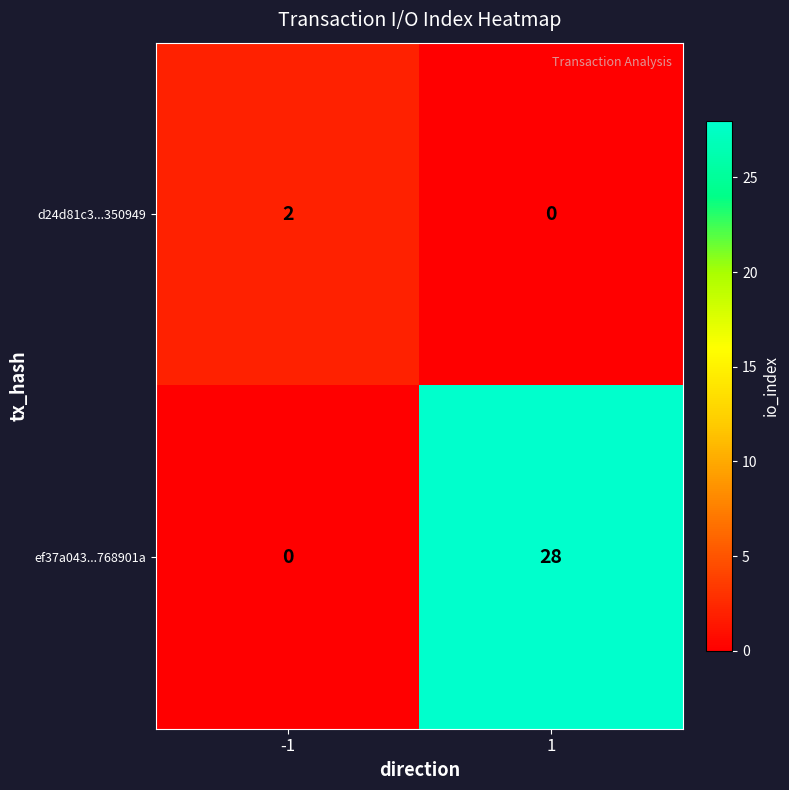

Reading left to right, extract all data points from this chart.

d24d81c3...350949: -1=2	1=0
ef37a043...768901a: -1=0	1=28